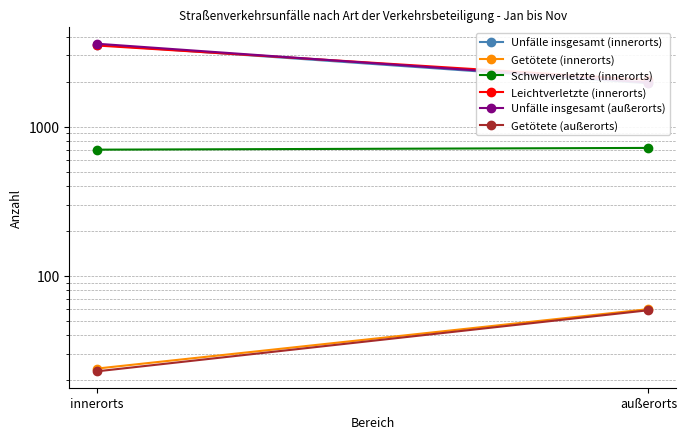

Read the Unfälle insgesamt (innerorts) value at außerorts, to the nearest 10.

1950